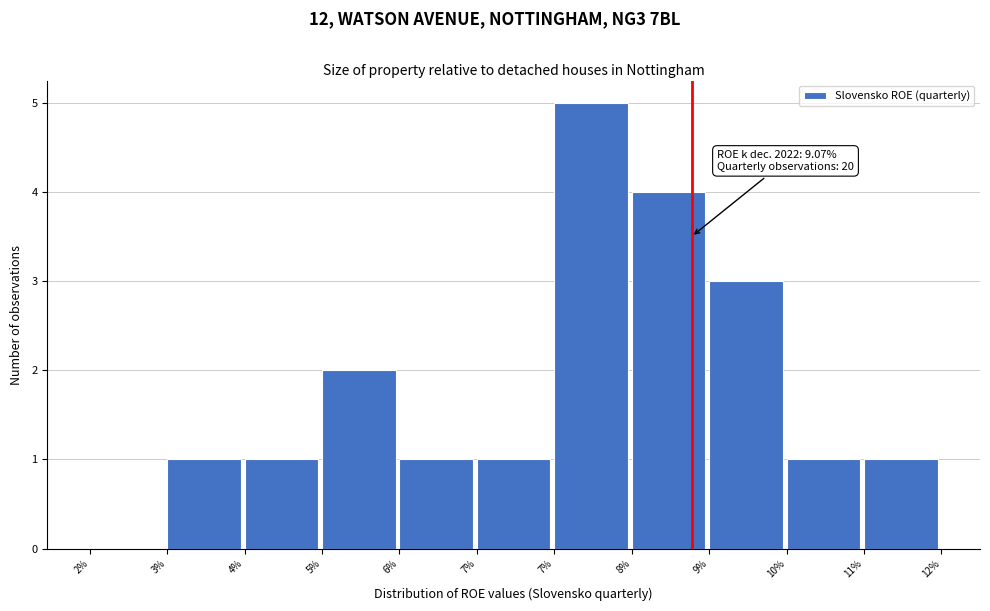

Are the bars horizontal?

No